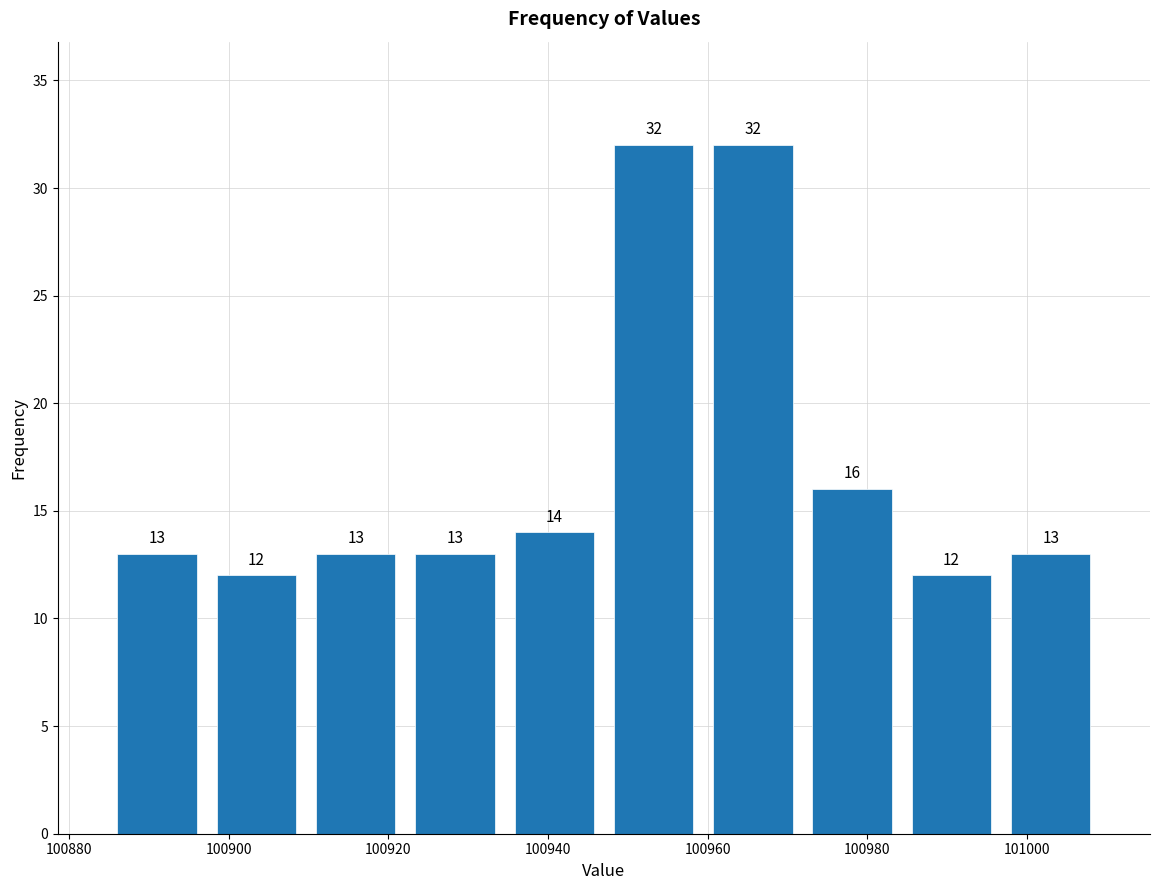

Reading left to right, list every bar in this chart as the range it spans on the x-axis followed by its height. The bar edges are not printed on the chart, so give them approximately, as read against the axis.

100884 to 100898: 13
100898 to 100910: 12
100910 to 100922: 13
100922 to 100934: 13
100934 to 100948: 14
100948 to 100960: 32
100960 to 100972: 32
100972 to 100984: 16
100984 to 100996: 12
100996 to 101010: 13